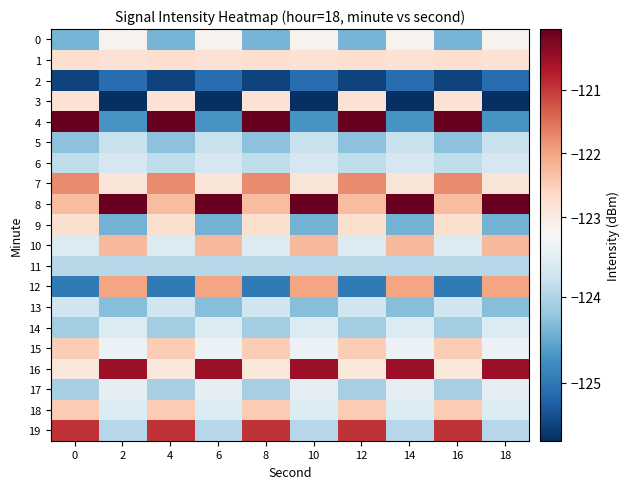

What is the maximum value shown in the chart?

-120.1